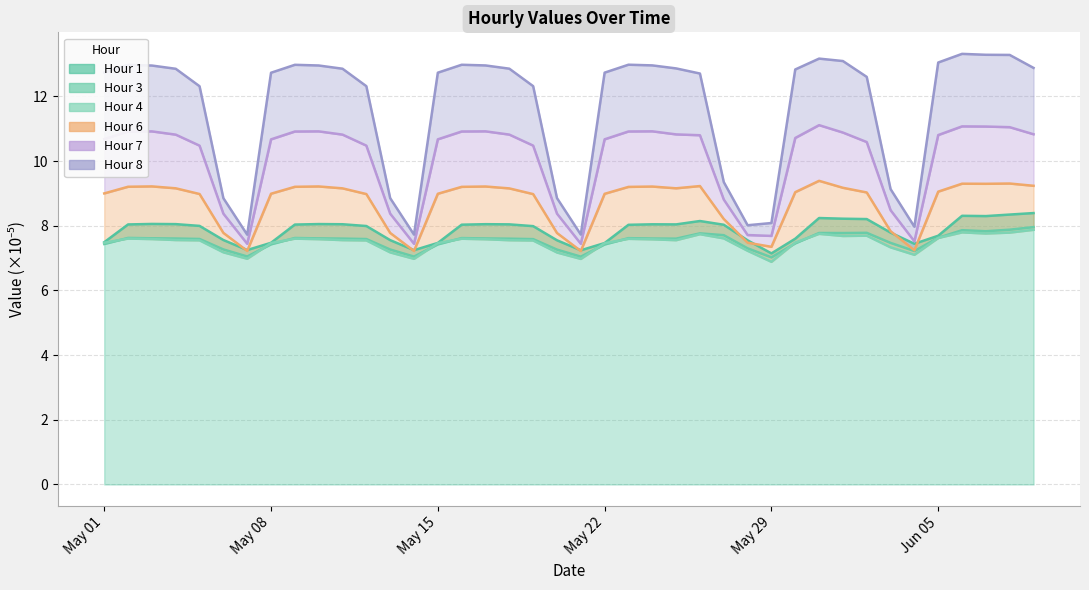

At which label does Hour 4 first exceed 7?

May 01